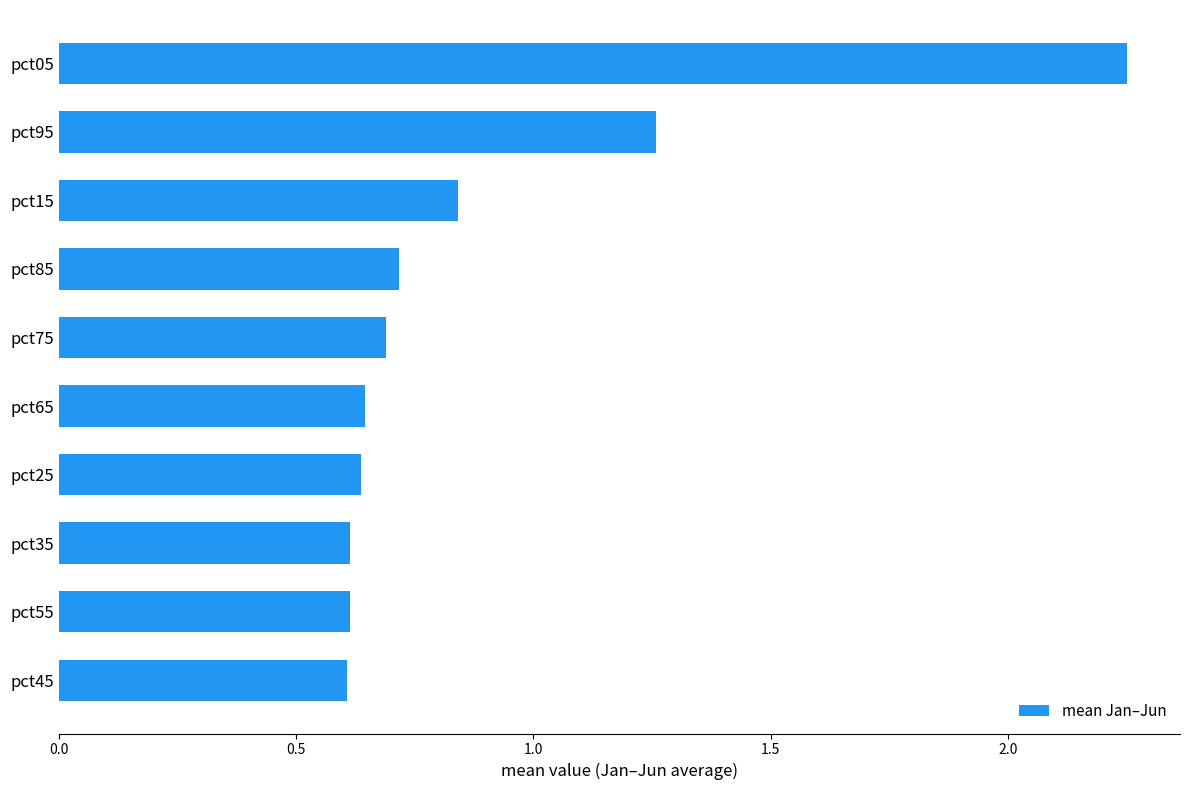

What is the difference between the maximum and minimum values?

1.6